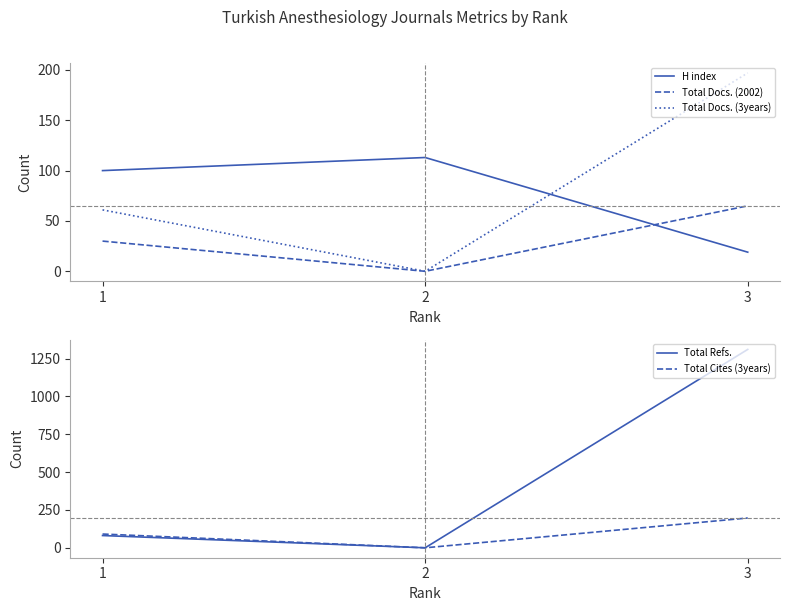

Which series has the widest spread of values?

Total Refs.